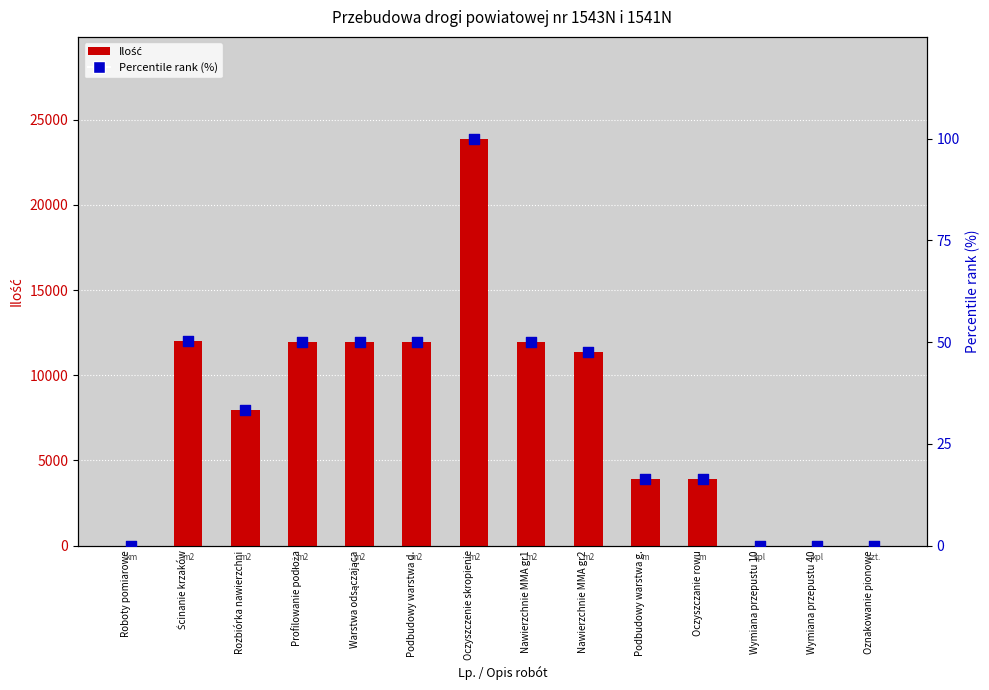

Is the value of Percentile rank (%) at Podbudowy warstwa g. greater than the value of Ilość at Warstwa odsączająca?

No